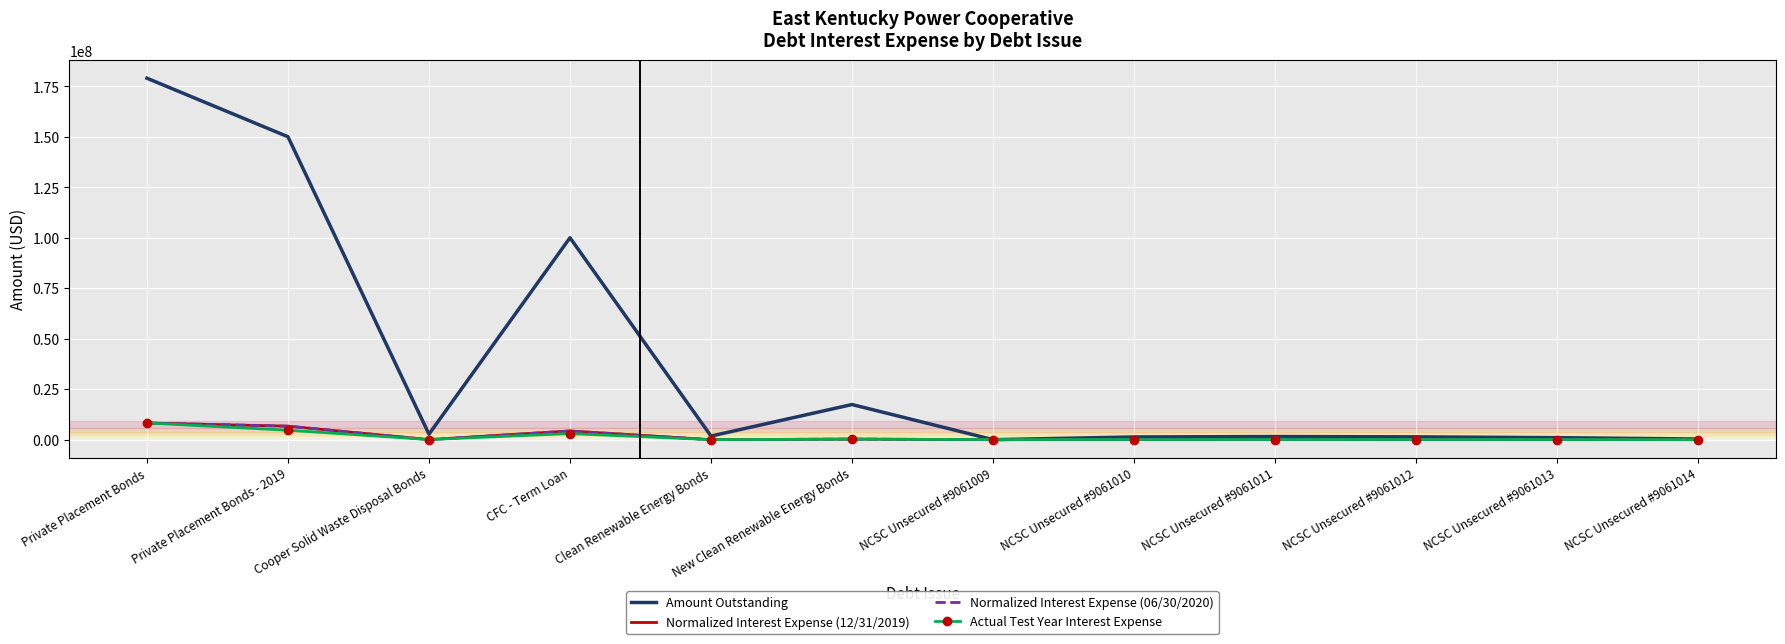

At which category is the sum across all series the highest?

Private Placement Bonds